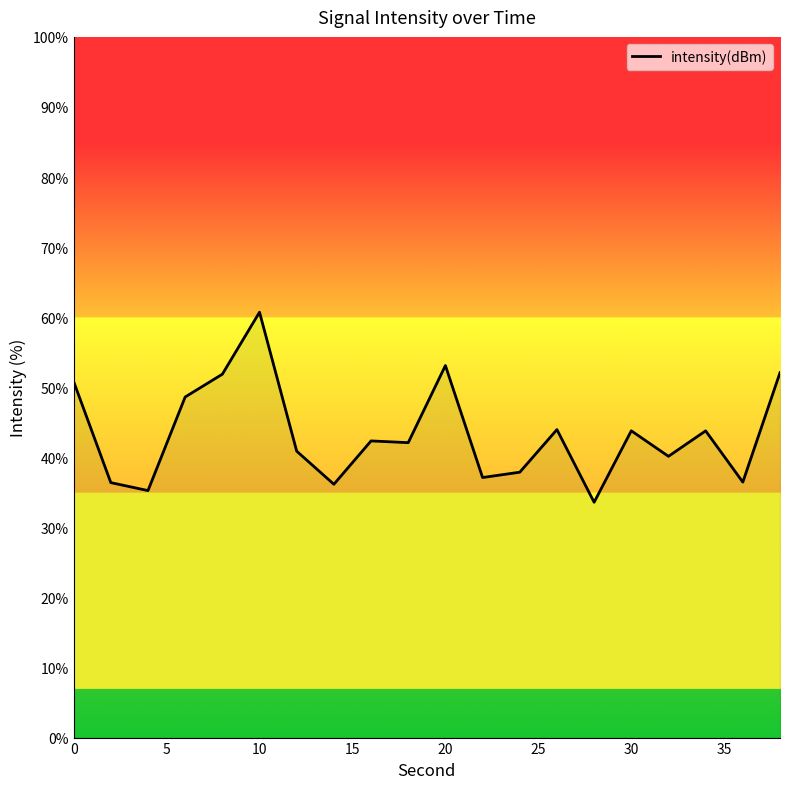

What is the maximum value shown in the chart?

60.7